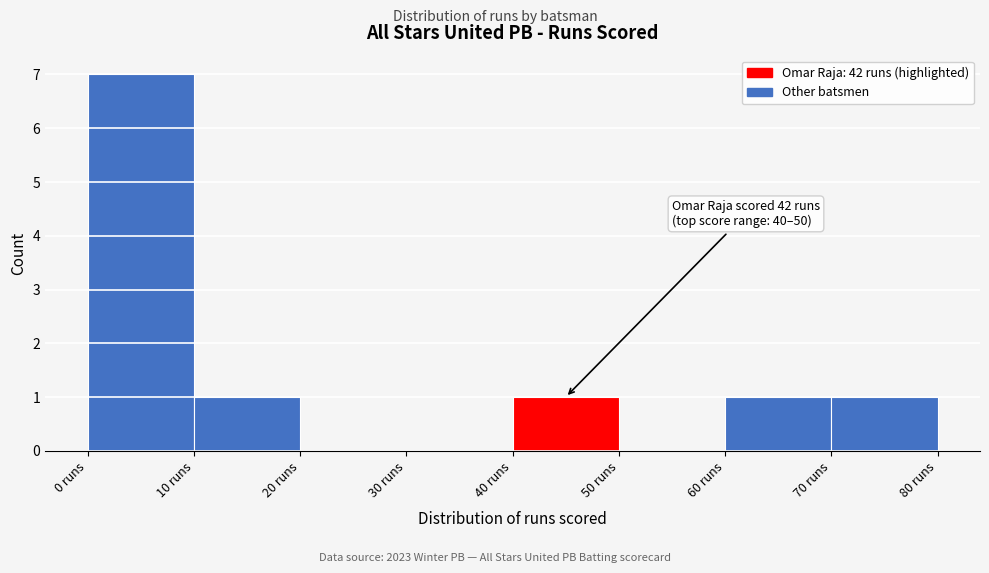

Over which range of the x-axis is the bar tallest?

0 to 10